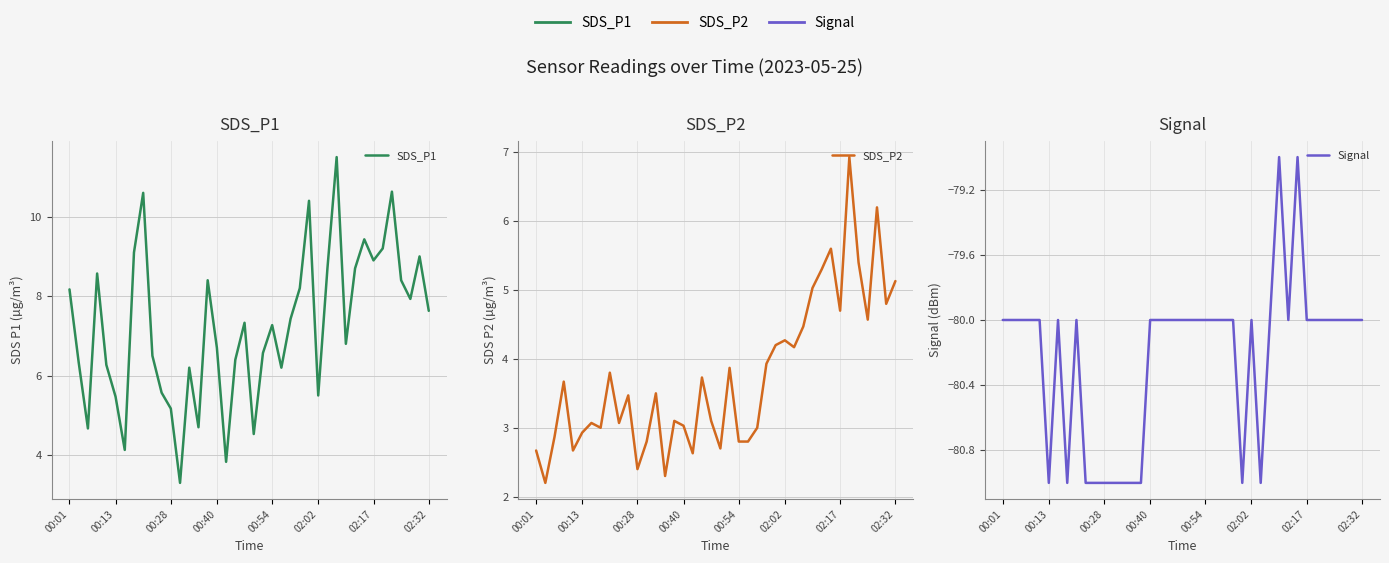

What is the total value across all series at 02:32?

-67.2